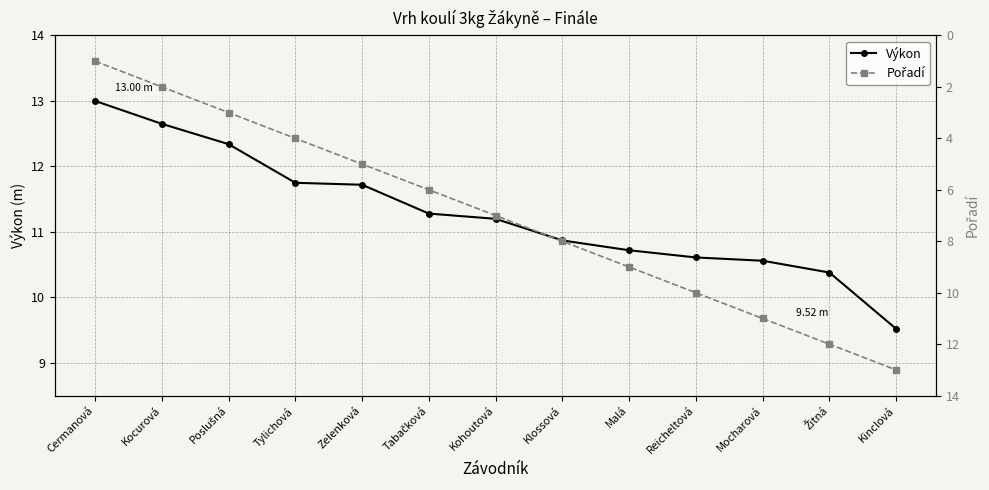

Count the number of categories in the chart.

13